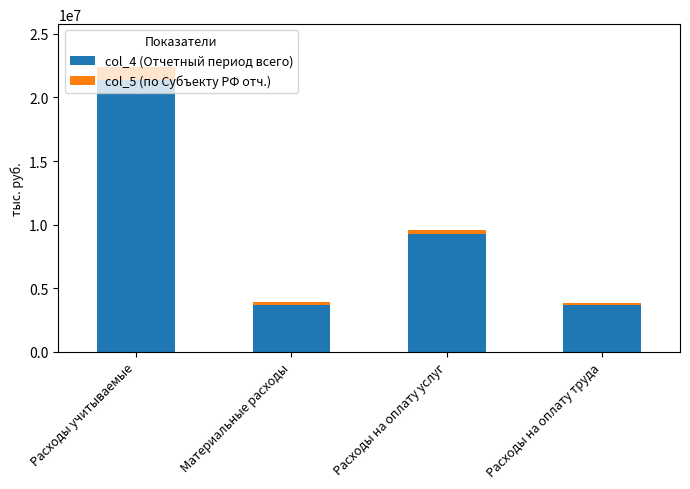

Does the chart contain any negative values?

No